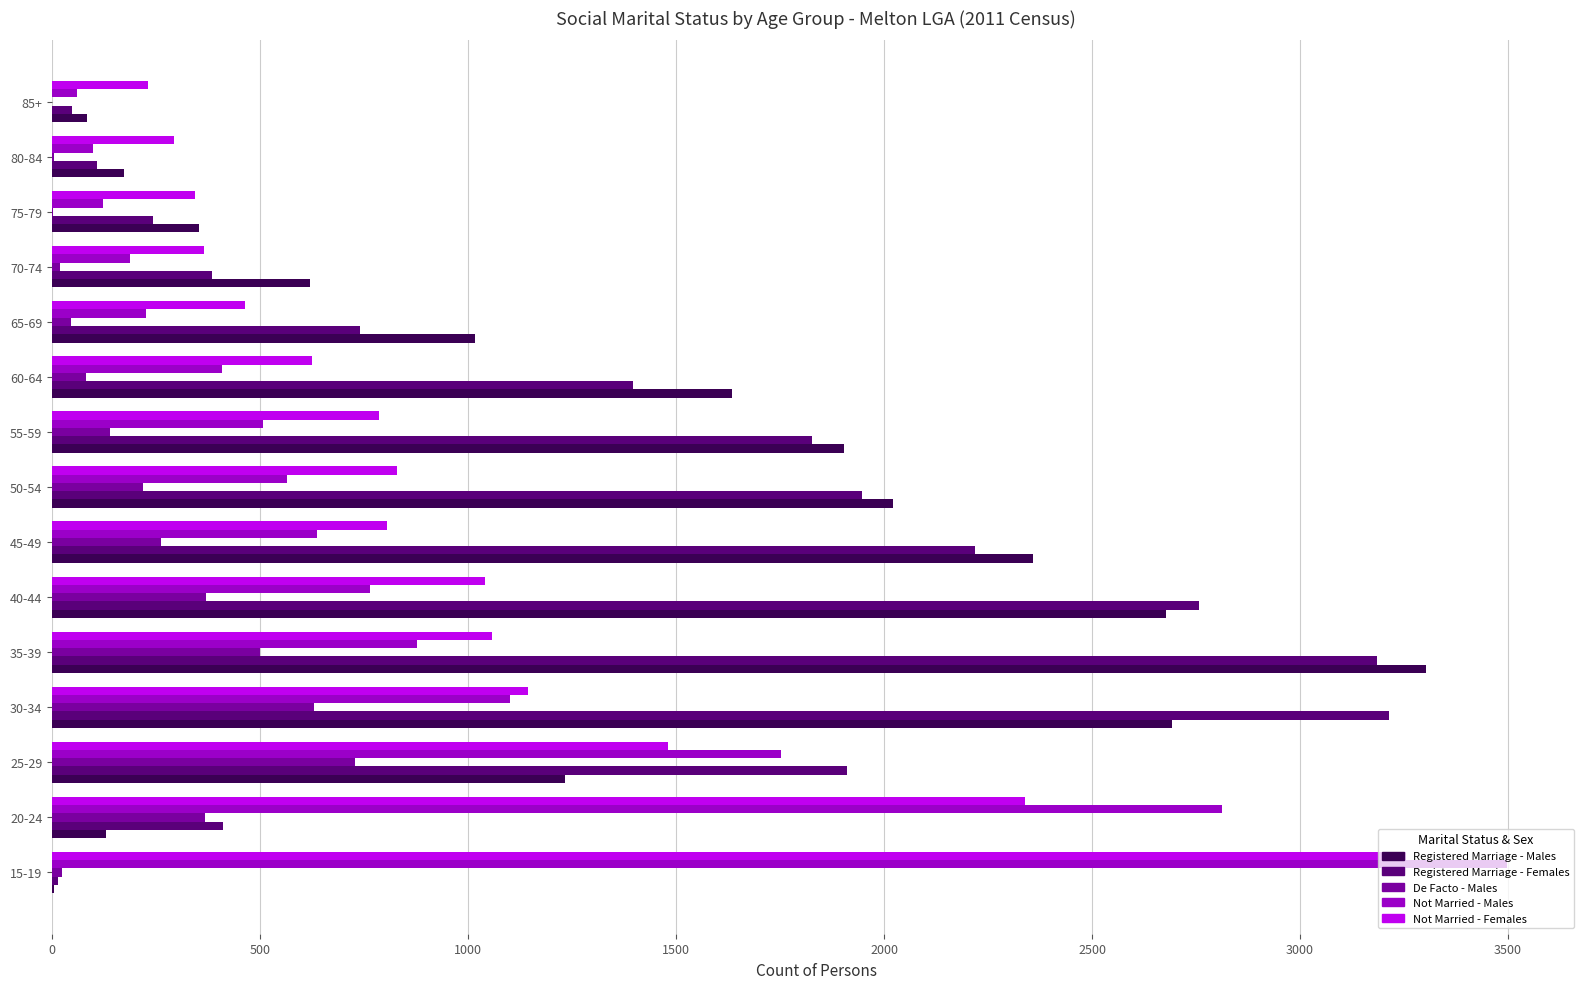

Between 20-24 and 65-69, which series saw the biggest shift?

Not Married - Males